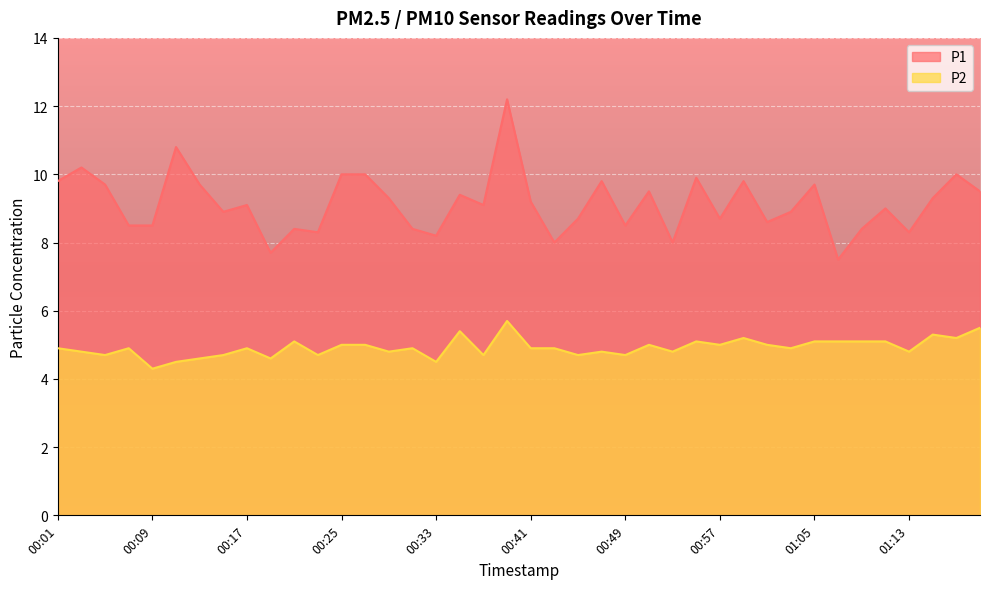

What position from the right is 00:13?

34